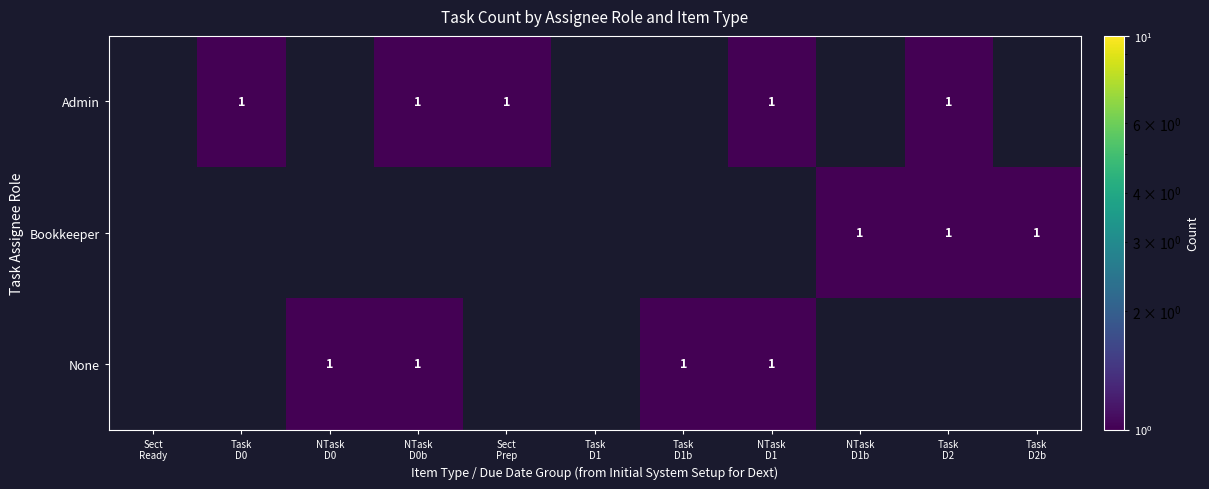

At which category does the chart reach its peak across all series?

Task
D0